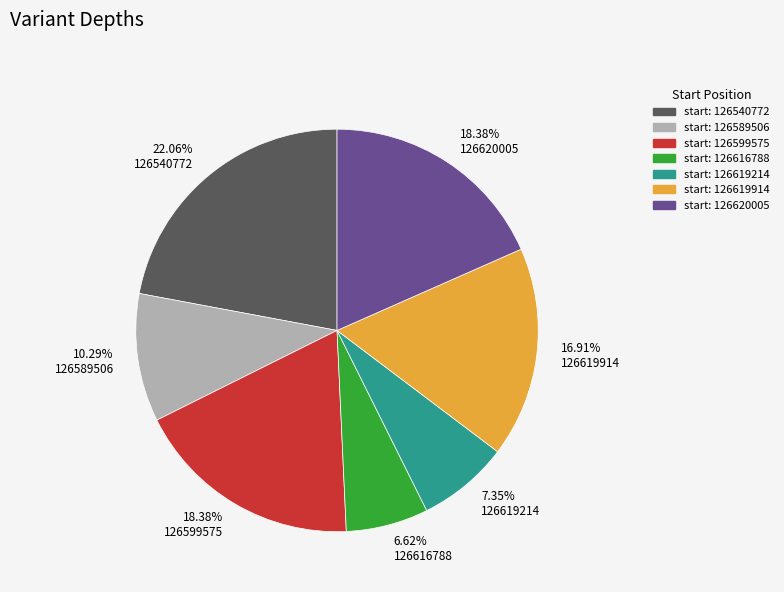

Approximately how many times larger is the value at 126589506 compared to 126616788?

1.6